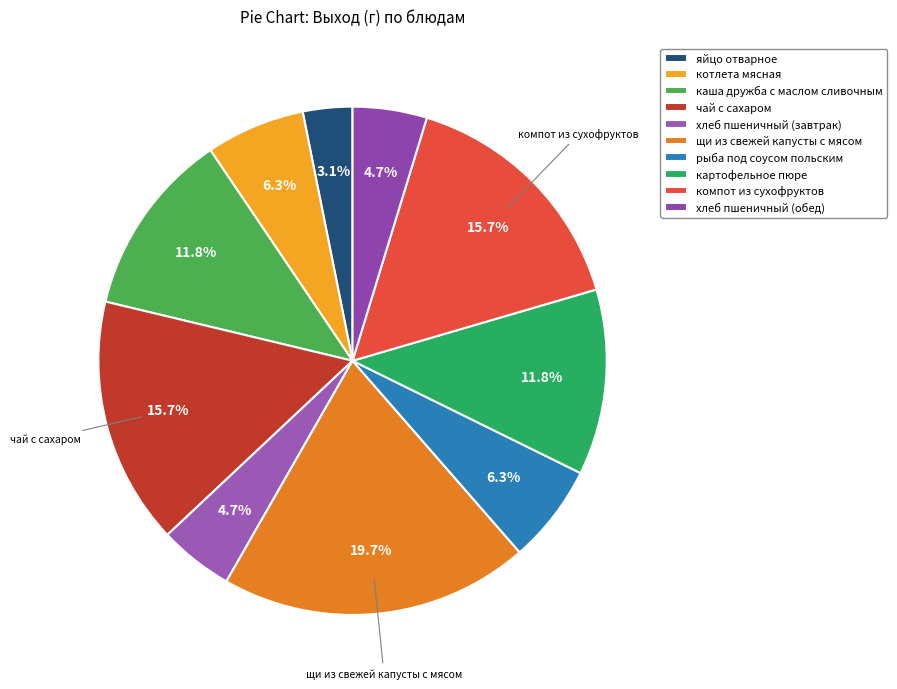

What is the change in value from каша дружба с маслом сливочным to рыба под соусом польским?

-70